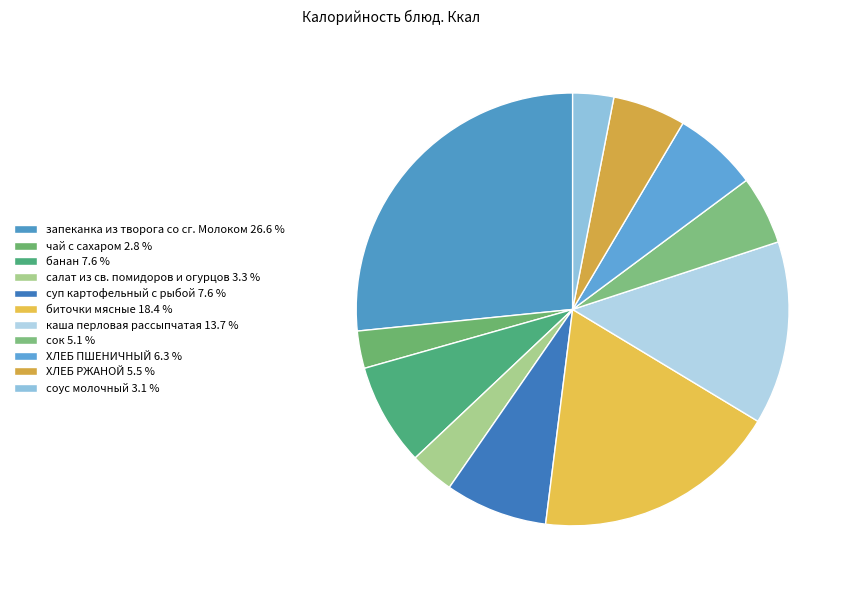

How many segments does this pie chart have?

11